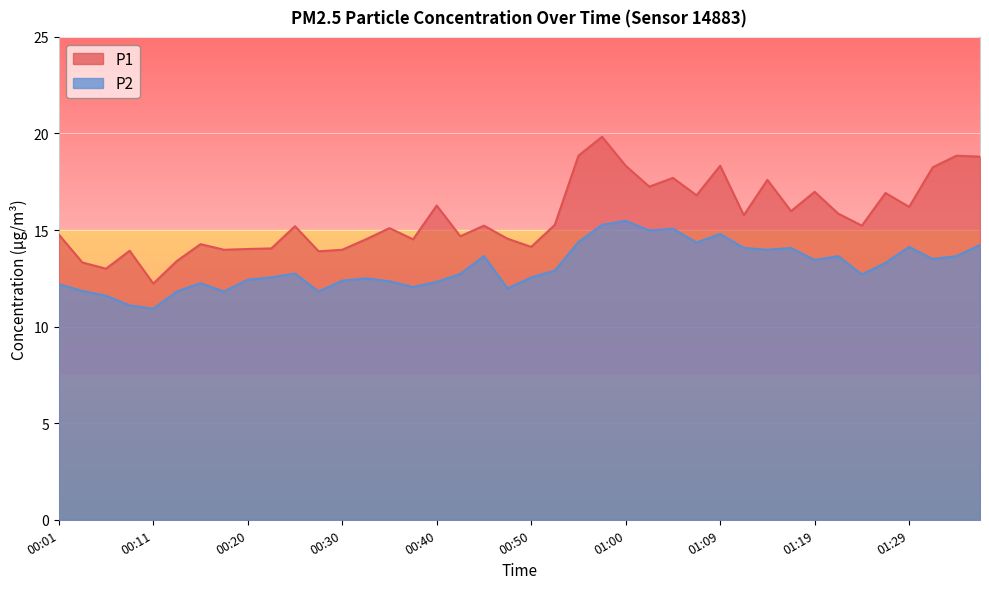

Rank the series by their maximum value, from lowest to highest.

P2, P1